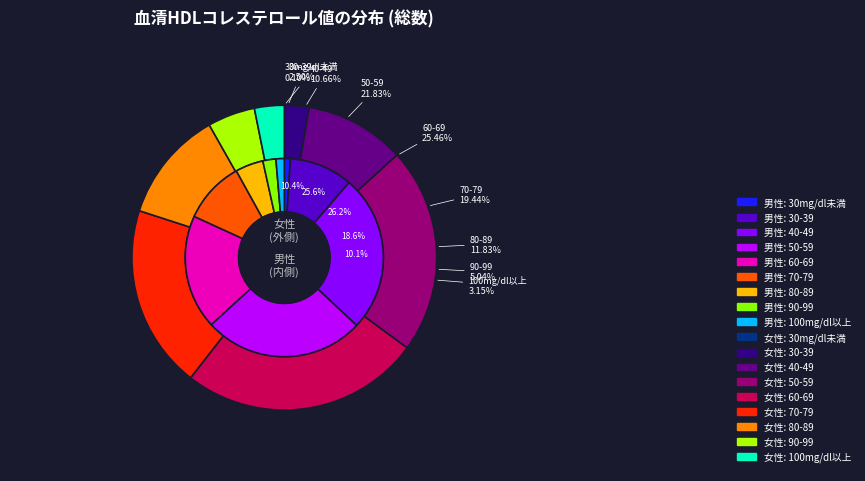

How many slices are in this pie chart?

9